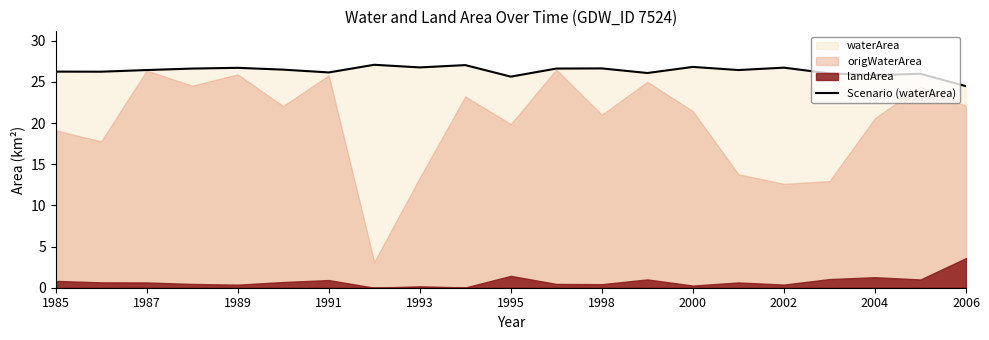

The value of Scenario (waterArea) at 1985 is 26.2. True or false?

True